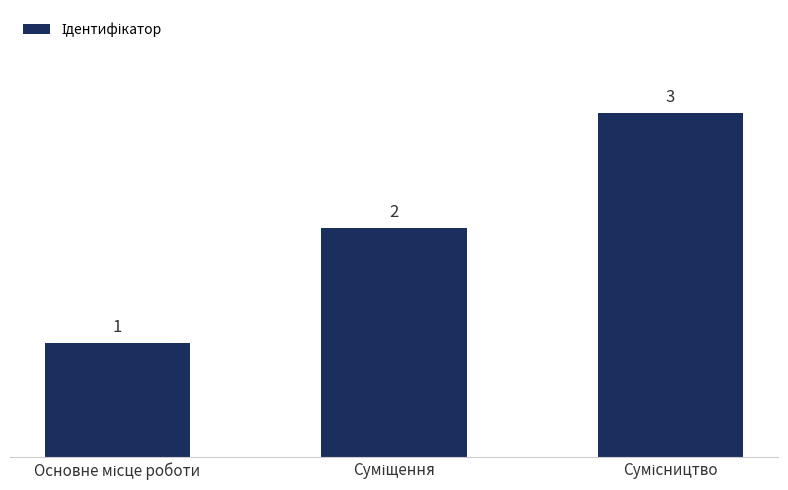

What is the sum of all values?

6